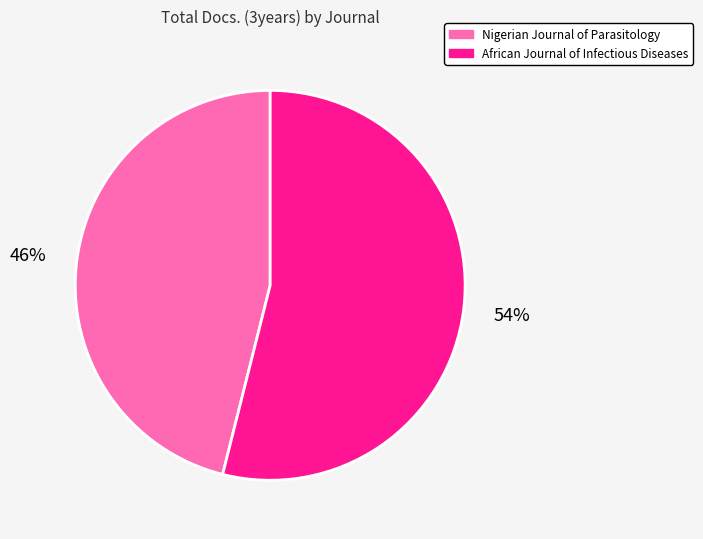

Is Nigerian Journal of Parasitology the majority of the pie?

No